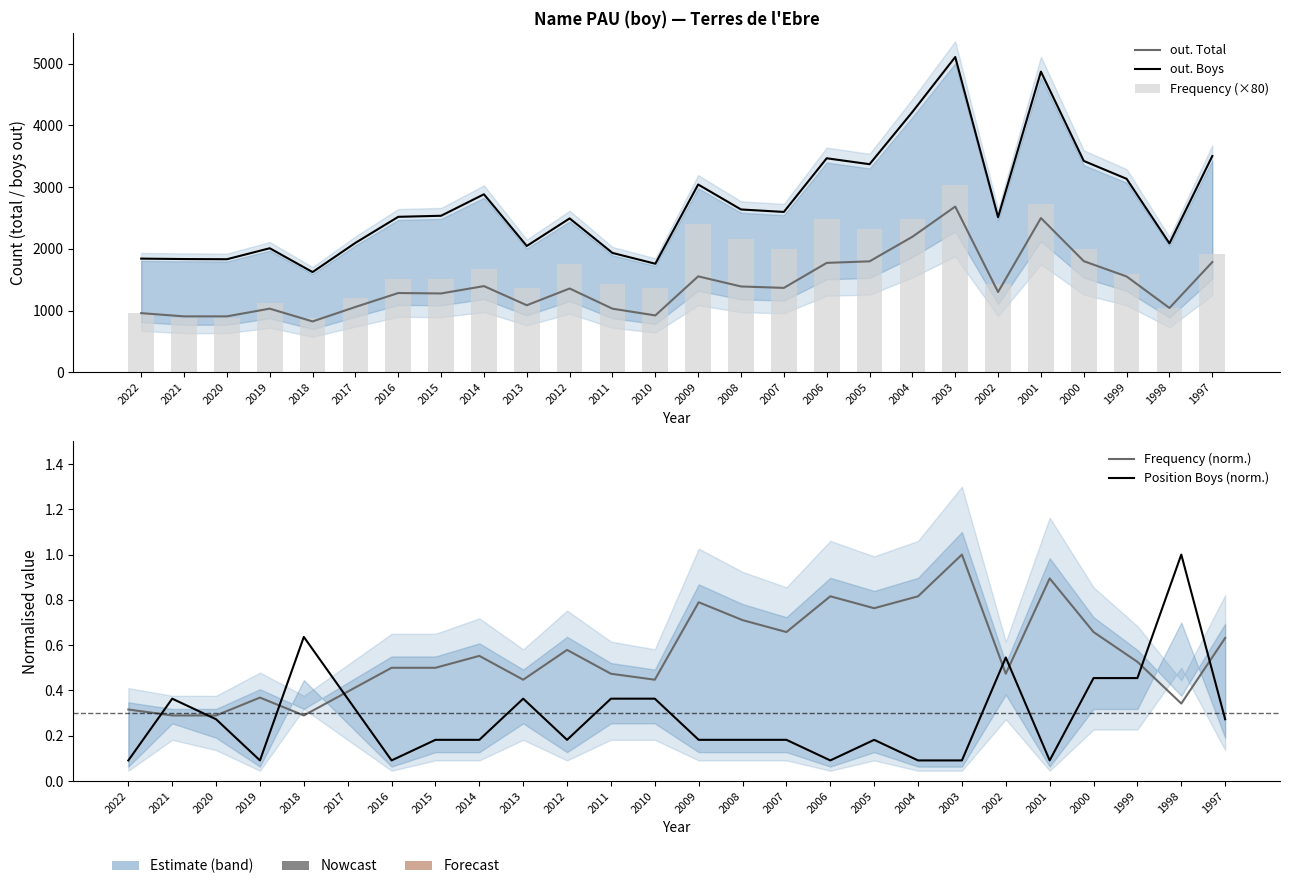

Rank the series by their maximum value, from highest to lowest.

out. Boys, Frequency (×80), out. Total, Frequency (norm.), Position Boys (norm.)